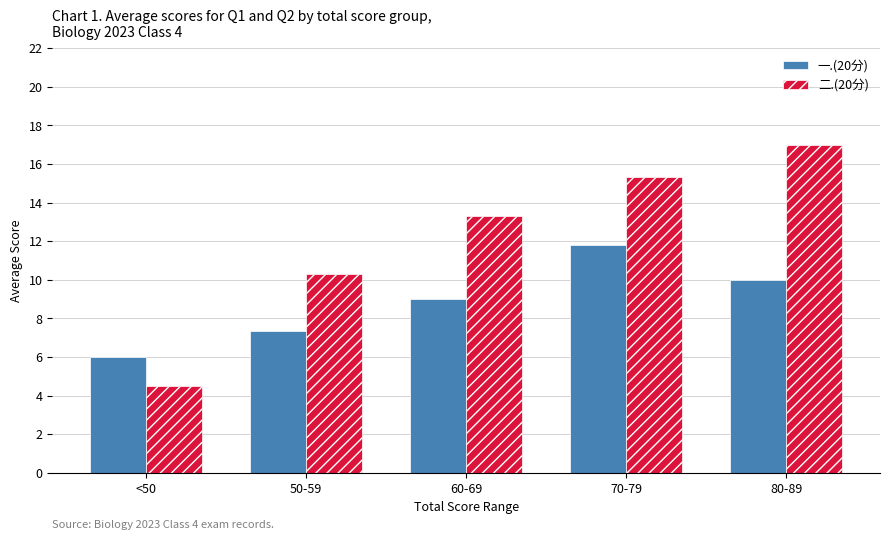

Does the chart contain stacked bars?

No